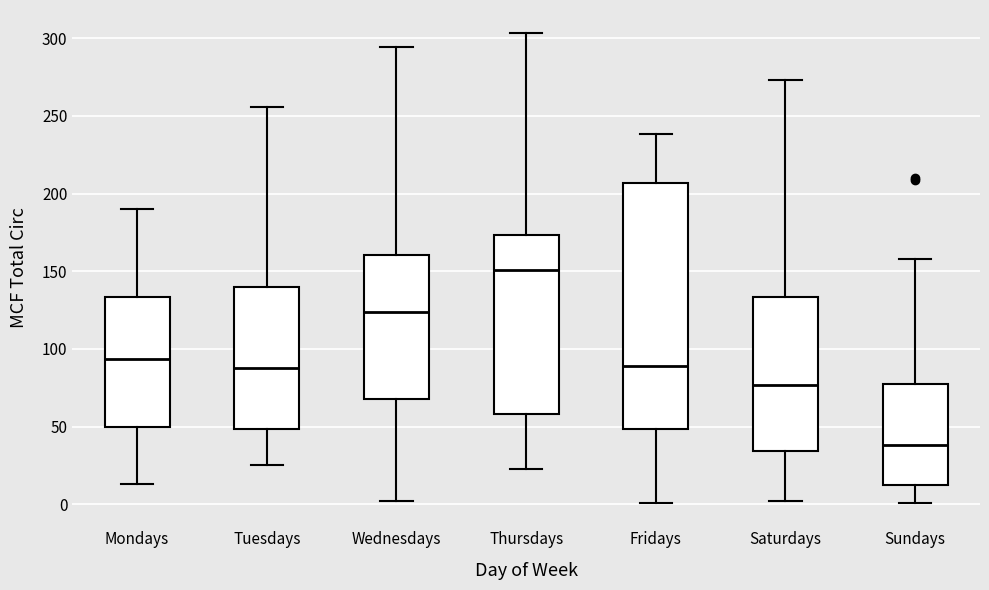

Reading left to right, transcribe this box plot: for each box, give where its median line is, the range the box spans, and where its two whiskers end, as read against the y-axis. The values are not printed on the chart, so give them approximately, as read against the axis.

Mondays: median 95, box 50 to 135, whiskers 15 to 190
Tuesdays: median 90, box 50 to 140, whiskers 25 to 255
Wednesdays: median 125, box 70 to 160, whiskers 0 to 295
Thursdays: median 150, box 60 to 175, whiskers 25 to 305
Fridays: median 90, box 50 to 205, whiskers 0 to 240
Saturdays: median 75, box 35 to 135, whiskers 0 to 275
Sundays: median 40, box 15 to 80, whiskers 0 to 160